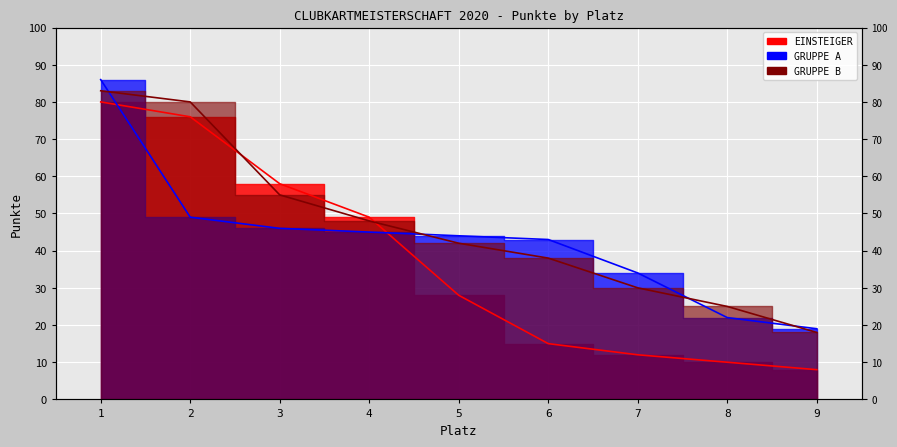

The EINSTEIGER series shows 40 at 5. True or false?

False